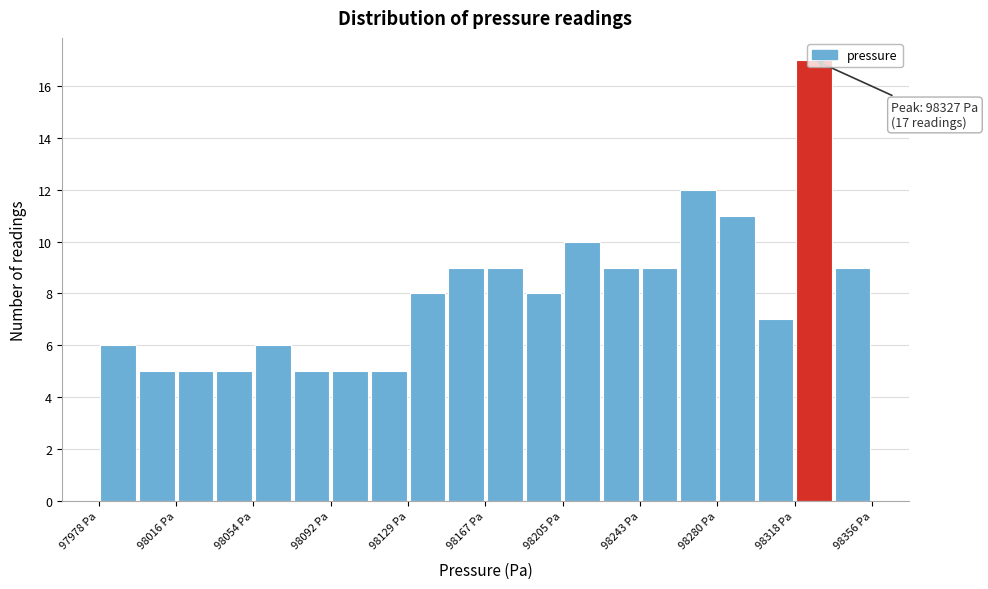

Around what value on the x-axis is the tallest bar? Give the approximate position of its centre, as read against the axis.

98330